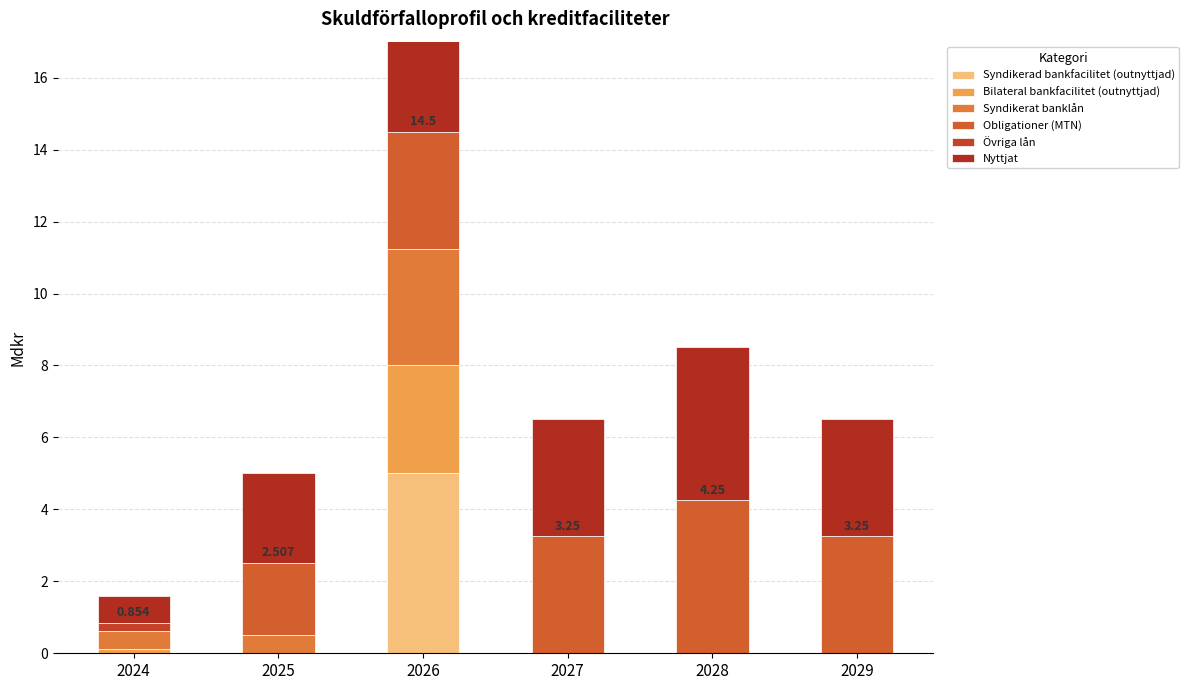

Is it true that Syndikerat banklån equals 0.0 at 2029?

True